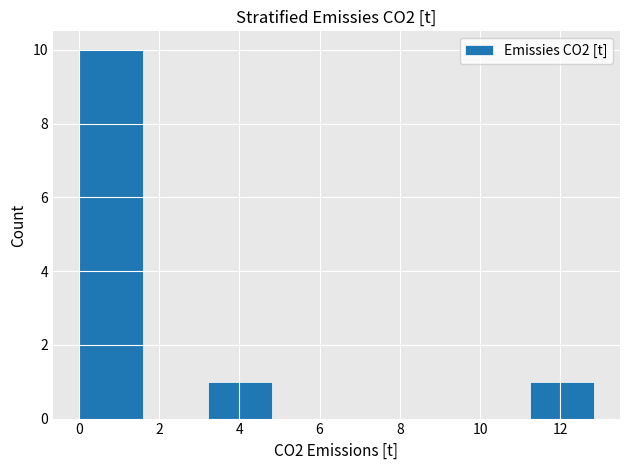

Reading left to right, list every bar in this chart as the range it spans on the x-axis followed by its height. Neither the bar edges nor the heights are printed on the chart, so give them approximately, as read against the axes.

0.0 to 1.6: 10
1.6 to 3.2: 0
3.2 to 4.8: 1
4.8 to 6.4: 0
6.4 to 8.0: 0
8.0 to 9.6: 0
9.6 to 11.2: 0
11.2 to 12.8: 1